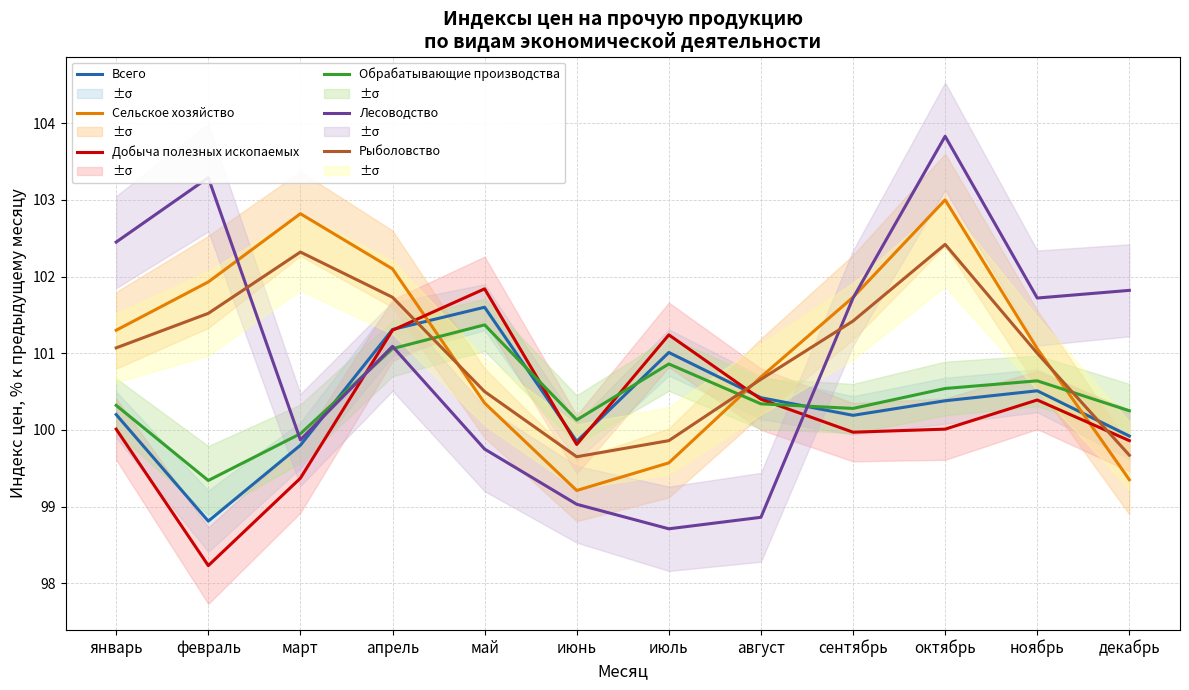

What is the label of the 4th point from the right?

сентябрь